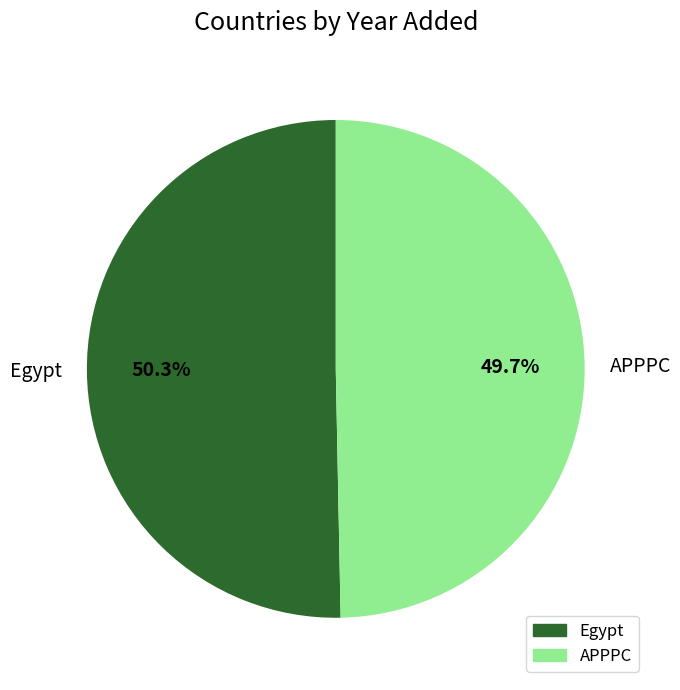

Count the number of slices in the pie.

2